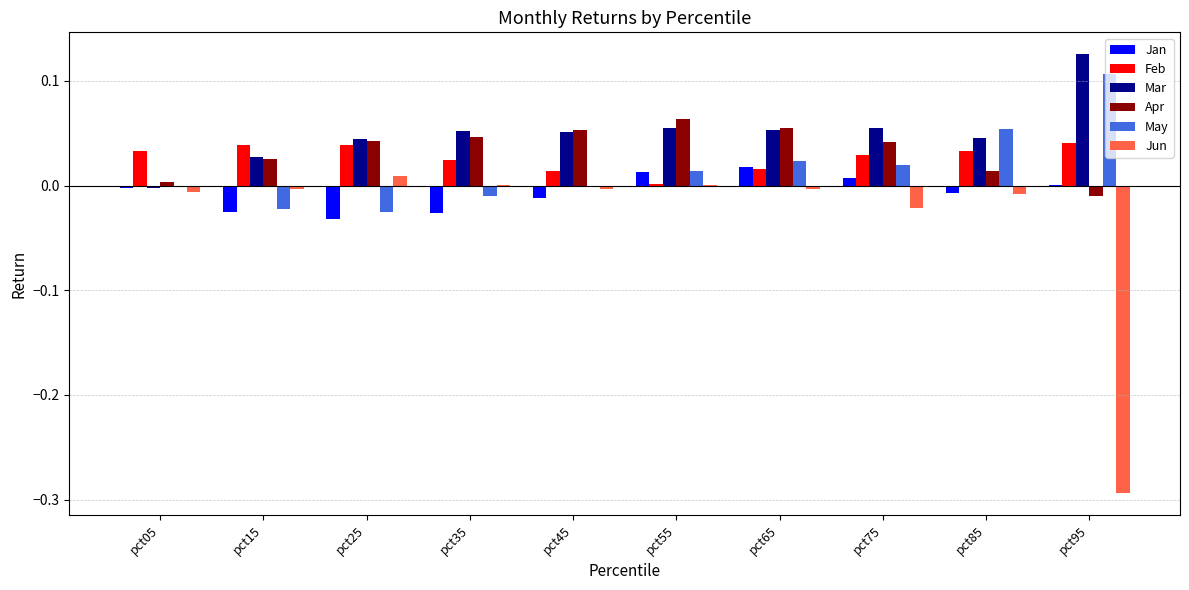

Between pct25 and pct55, which series saw the biggest shift?

Jan